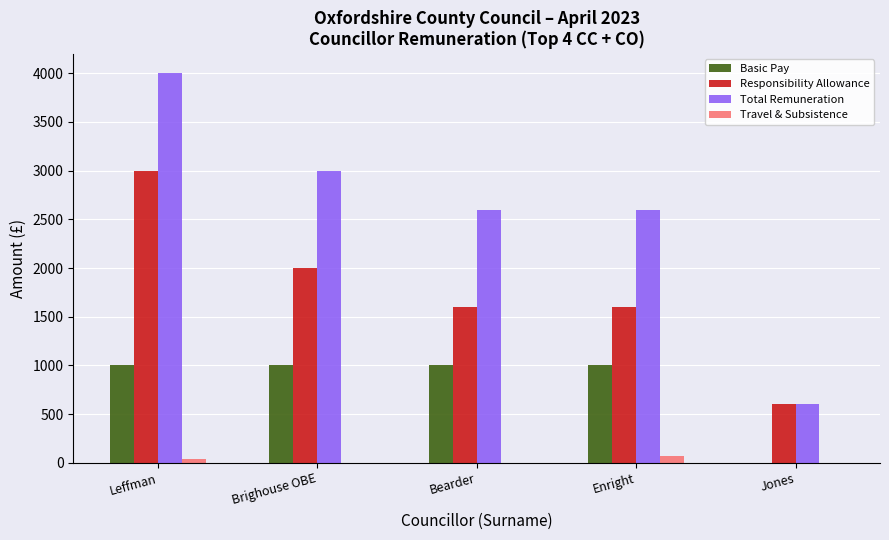

How many categories are shown in the chart?

5